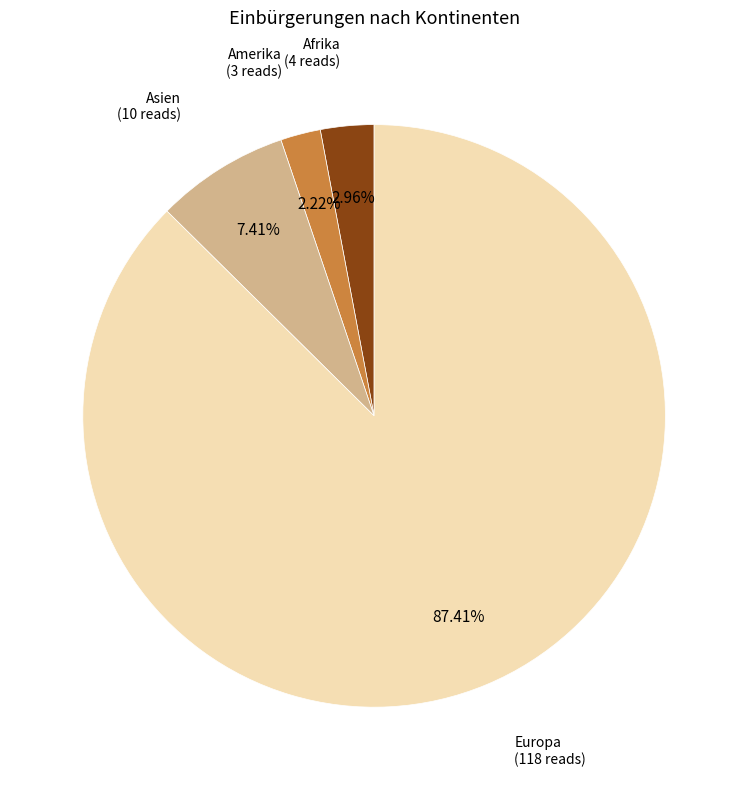

To the nearest percent, what is the difference between the largest and smallest slice percentages?

85%